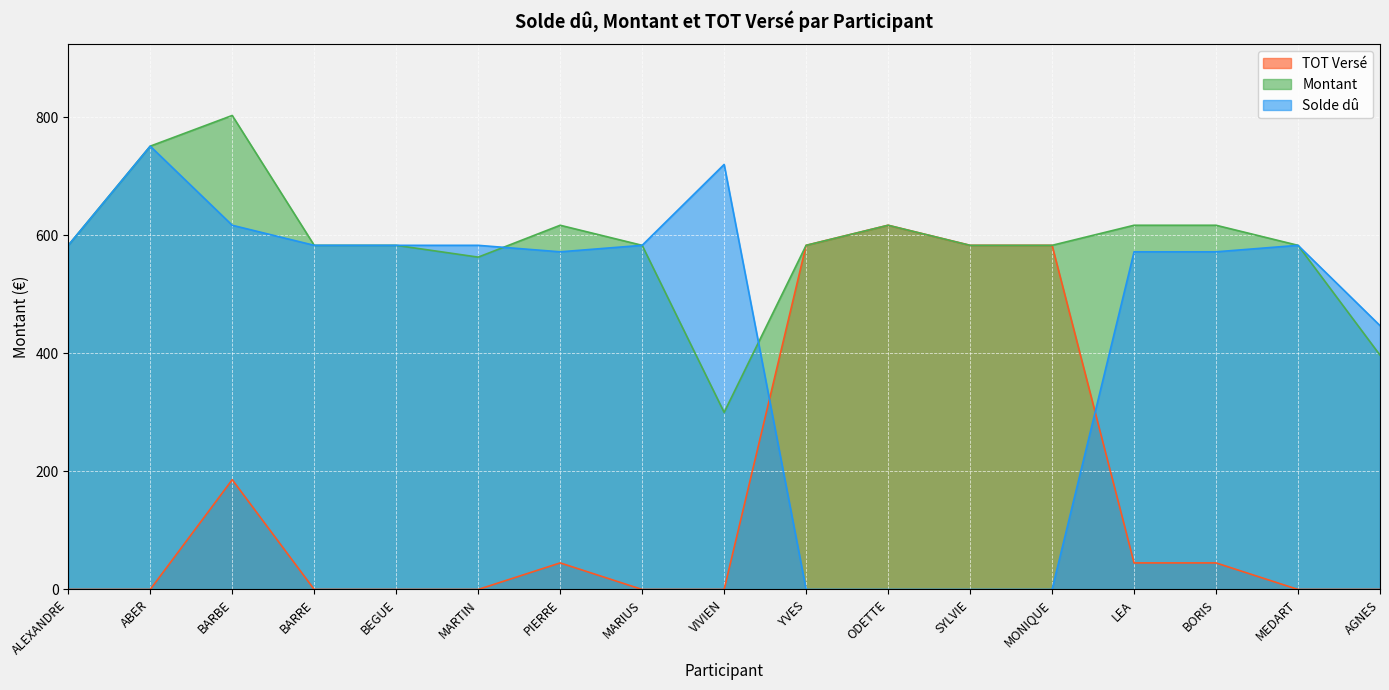

What is the difference between the highest and lowest values at ALEXANDRE?

583